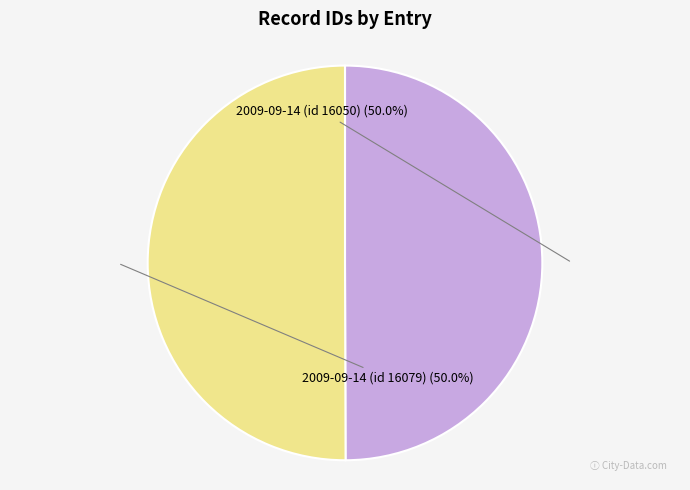

What is the ratio of the value at 2009-09-14 (id 16079) to the value at 2009-09-14 (id 16050)?

1.0